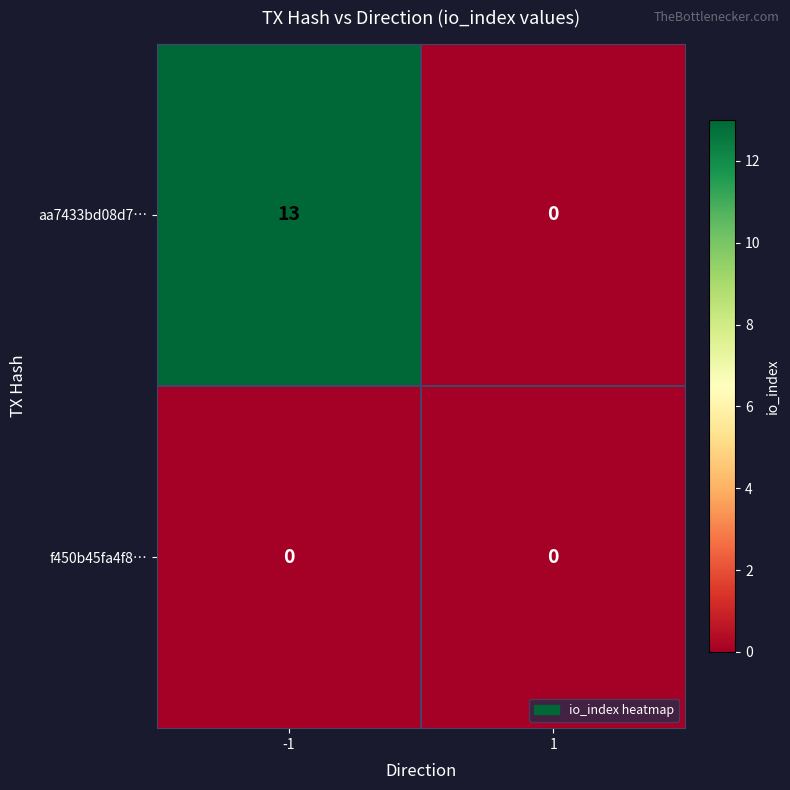

List the series in order of their overall mean, lowest first.

f450b45fa4f8…, aa7433bd08d7…